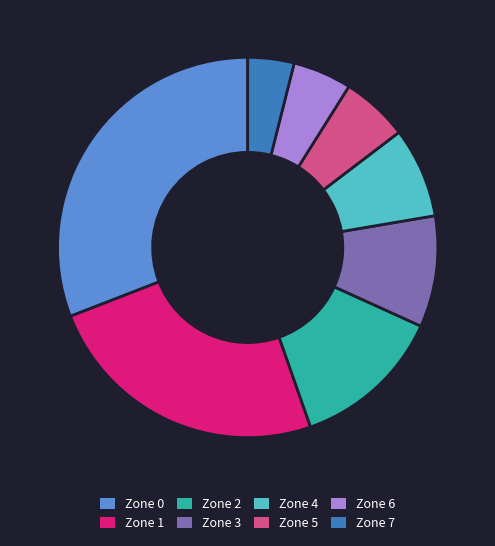

How many segments does this pie chart have?

8